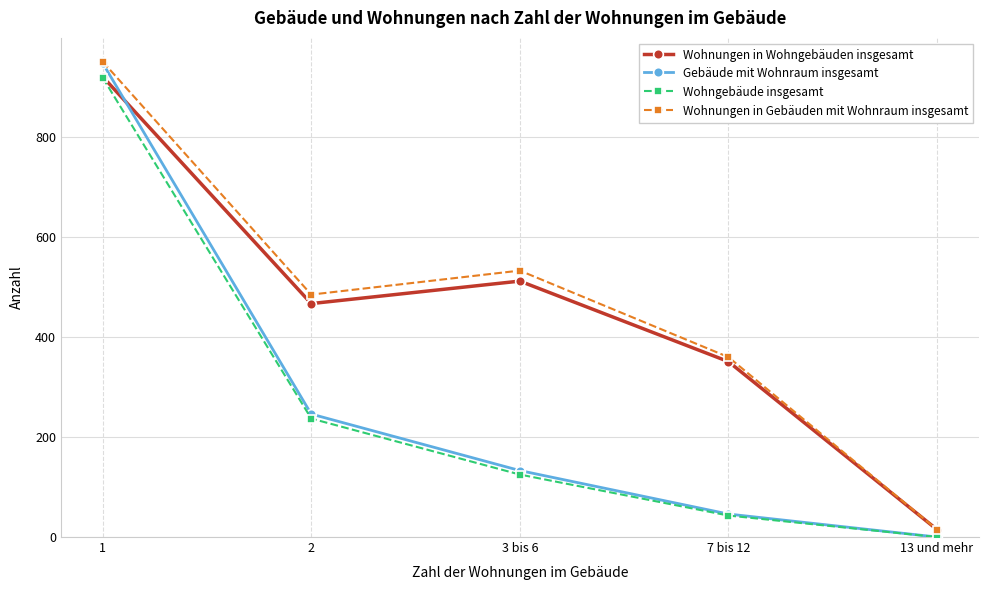

At 3 bis 6, list the series in order from largest to smallest.

Wohnungen in Gebäuden mit Wohnraum insgesamt, Wohnungen in Wohngebäuden insgesamt, Gebäude mit Wohnraum insgesamt, Wohngebäude insgesamt